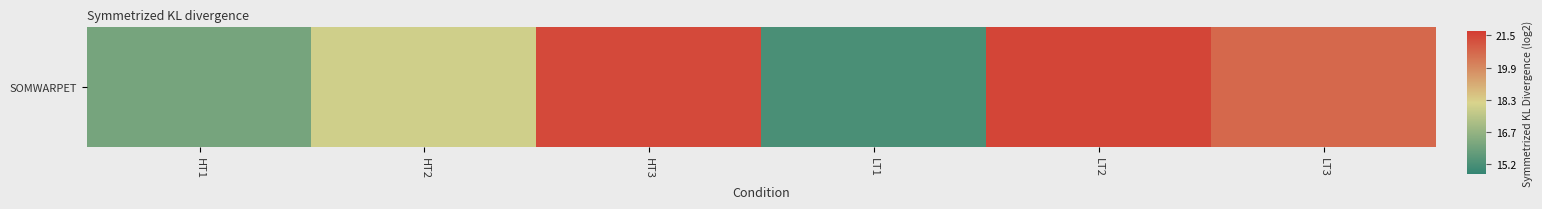

What is the smallest value displayed?

15.2